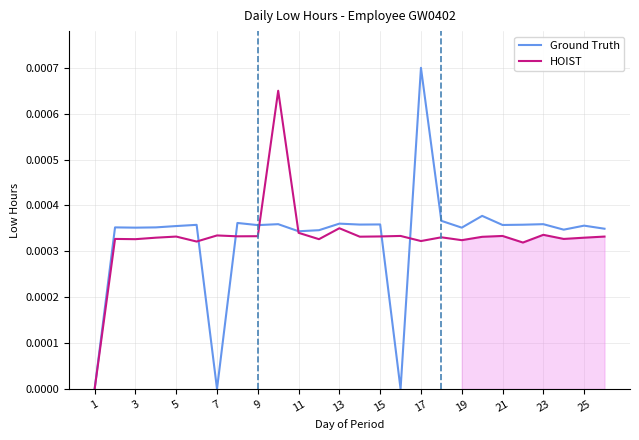

The value of Ground Truth at 19 is 0.0. True or false?

True